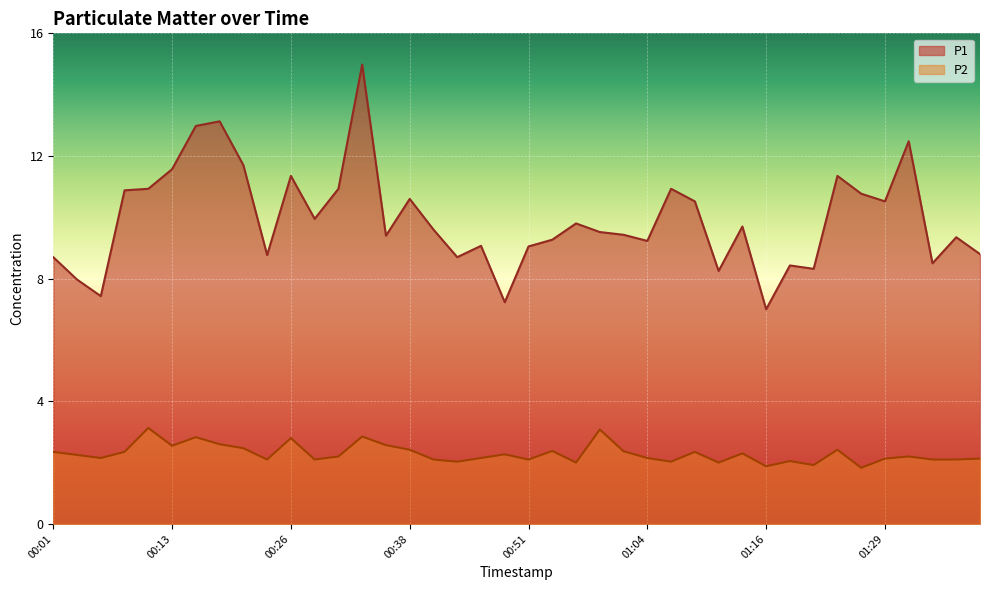

At which category is the sum across all series the highest?

00:33